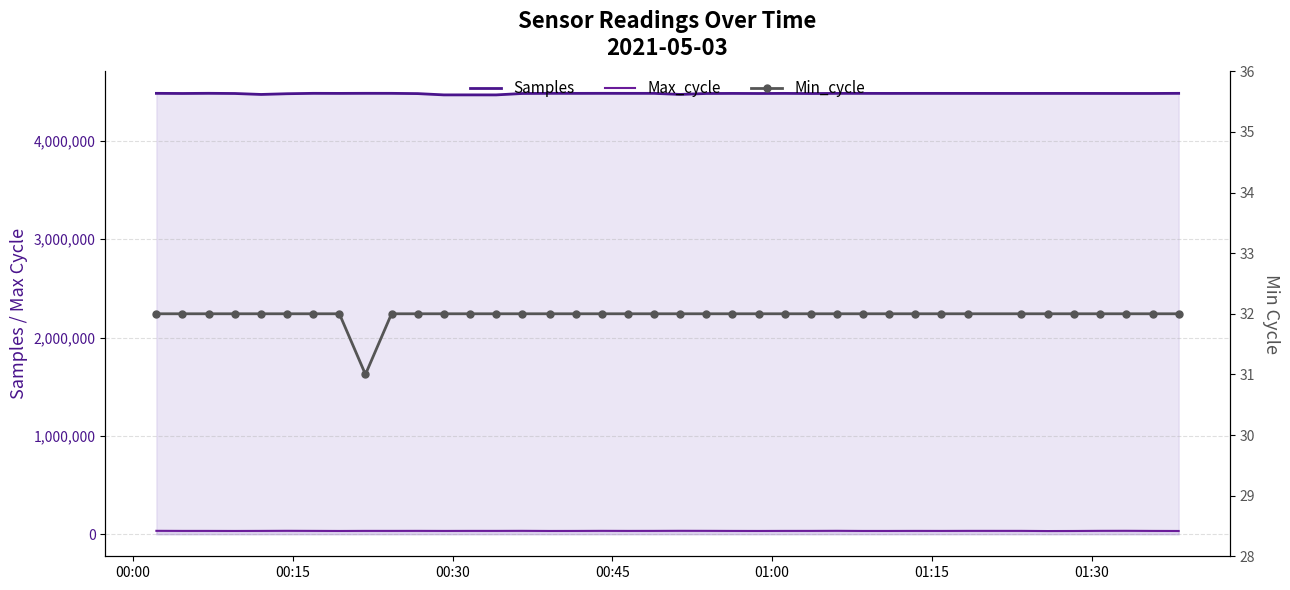

How many values in the Samples series are below 4483505?

19